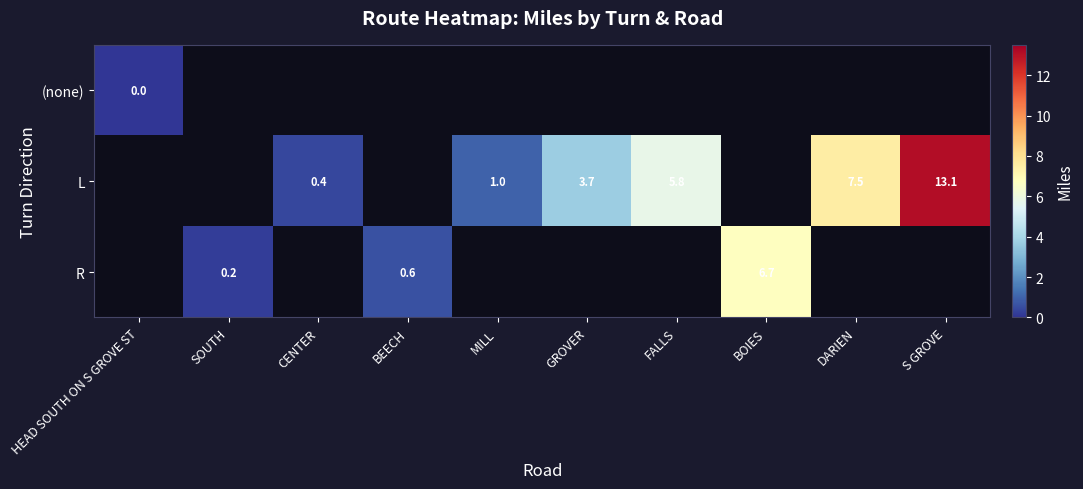

The R series shows 6.7 at BOIES. True or false?

True